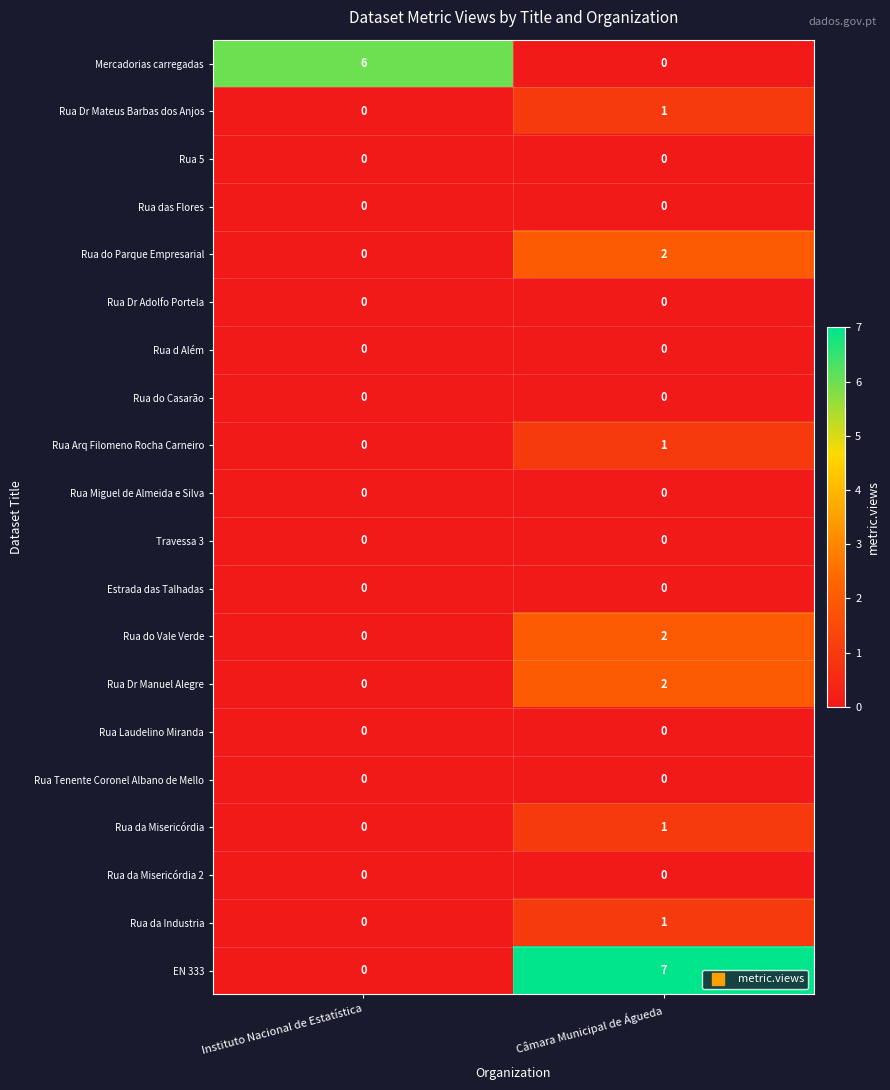

What is the spread (max minus min) of values at Câmara Municipal de Águeda?

7